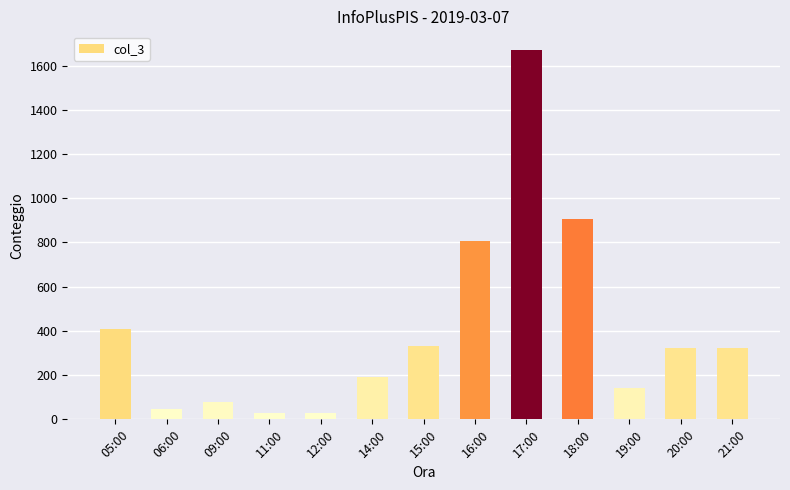

Does the chart contain stacked bars?

No